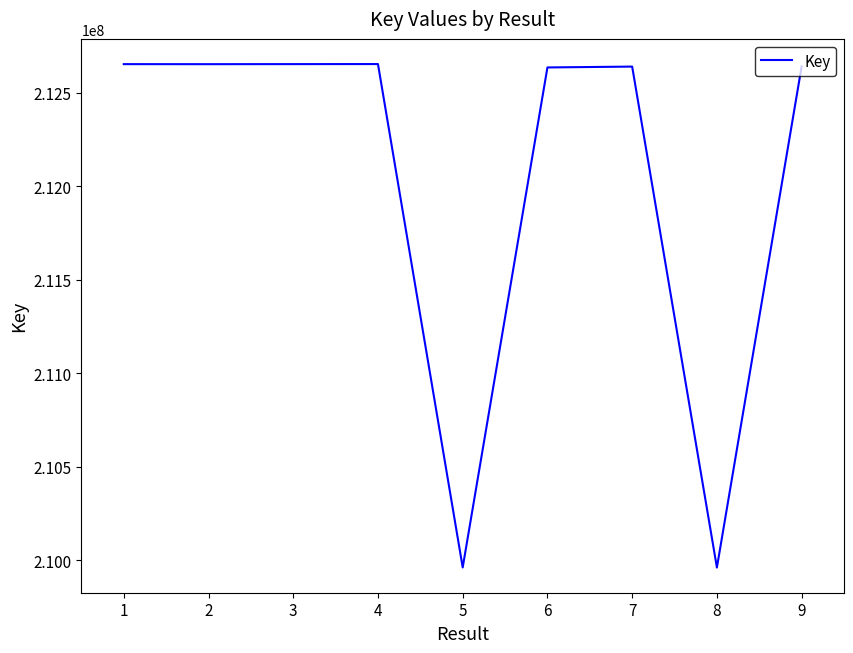

Does the chart display data point markers on the line(s)?

No